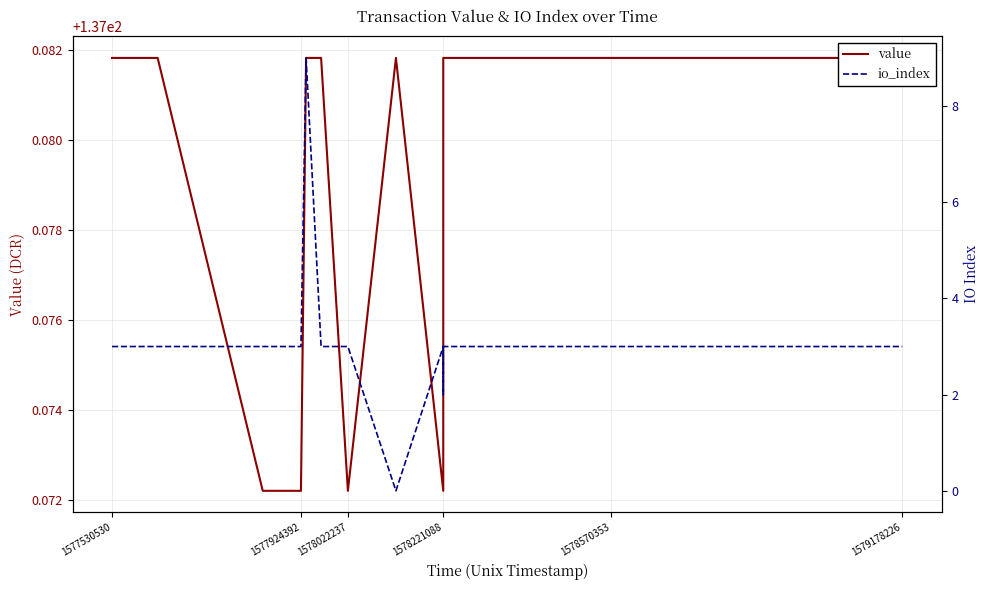

Is it true that value equals 74.2 at 1578570353?

False